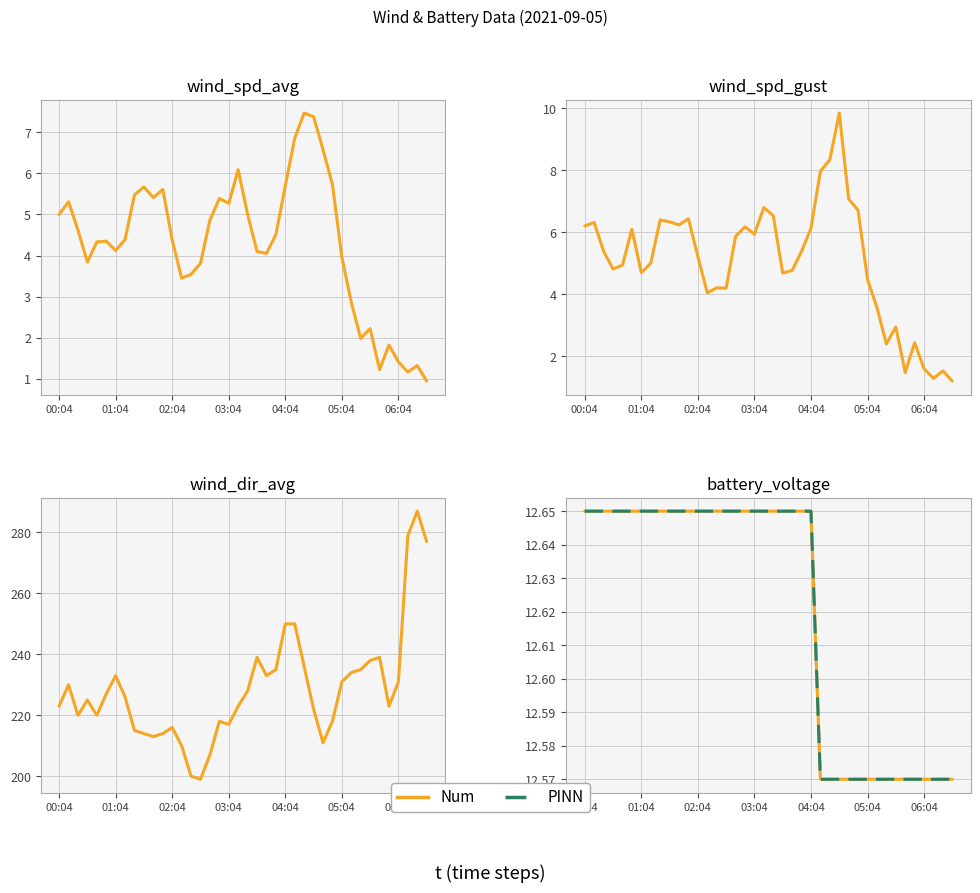

True or false: PINN and Num cross at least once.

False